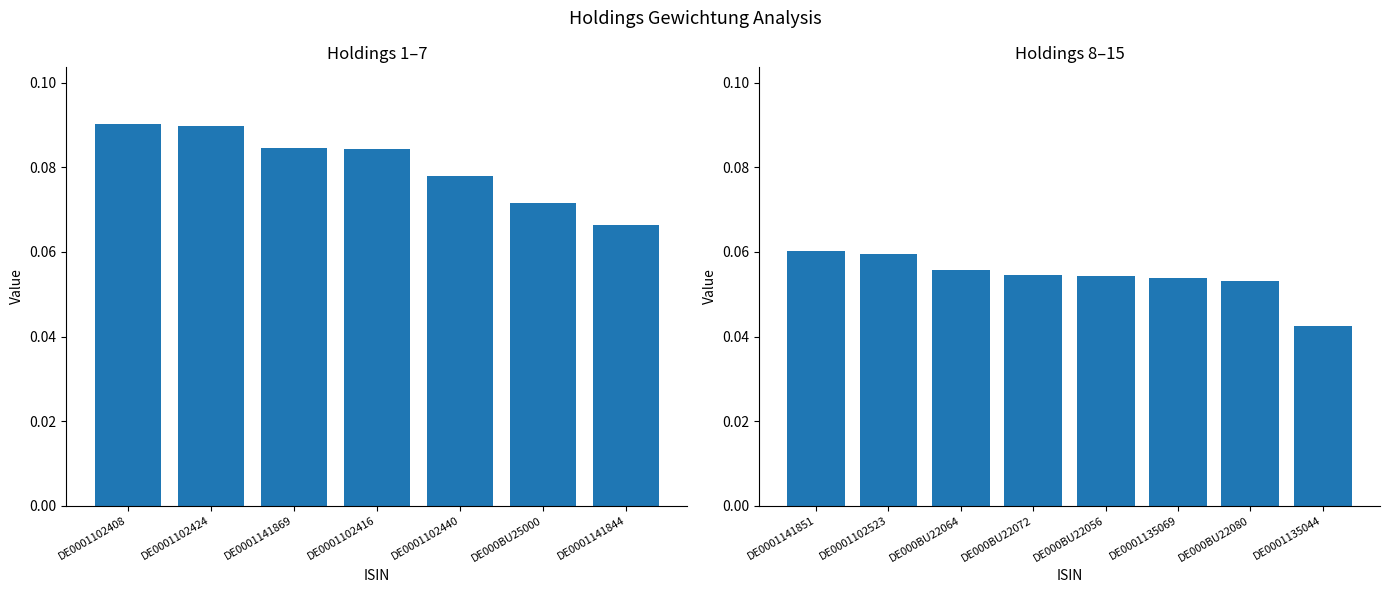

What is the value of the 7th bar from the left?

0.1